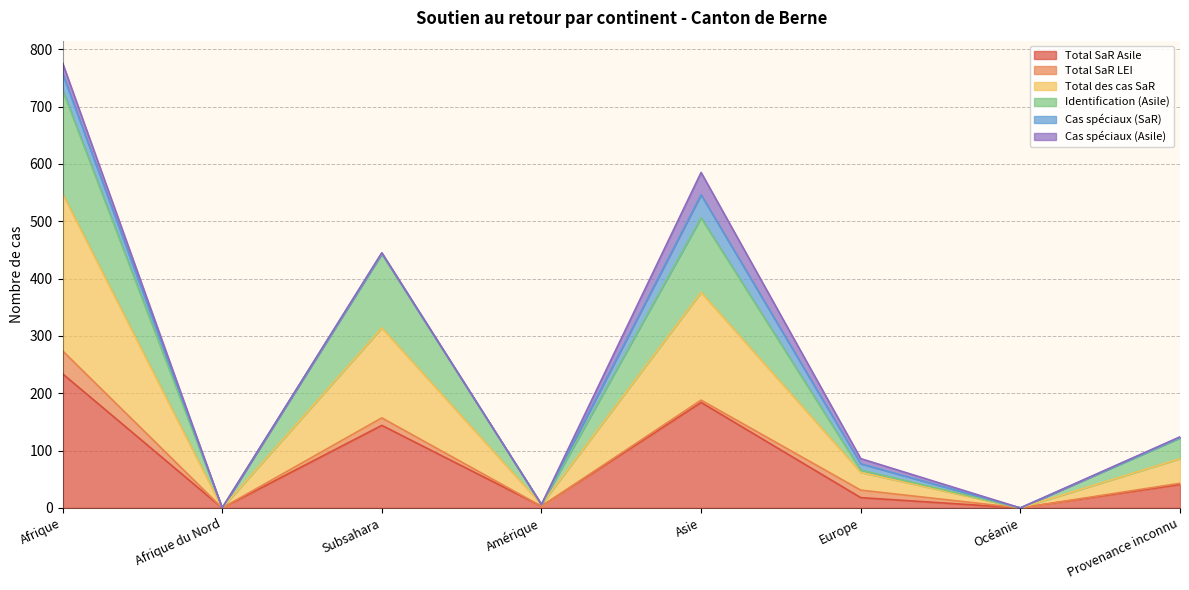

Count the number of categories in the chart.

8